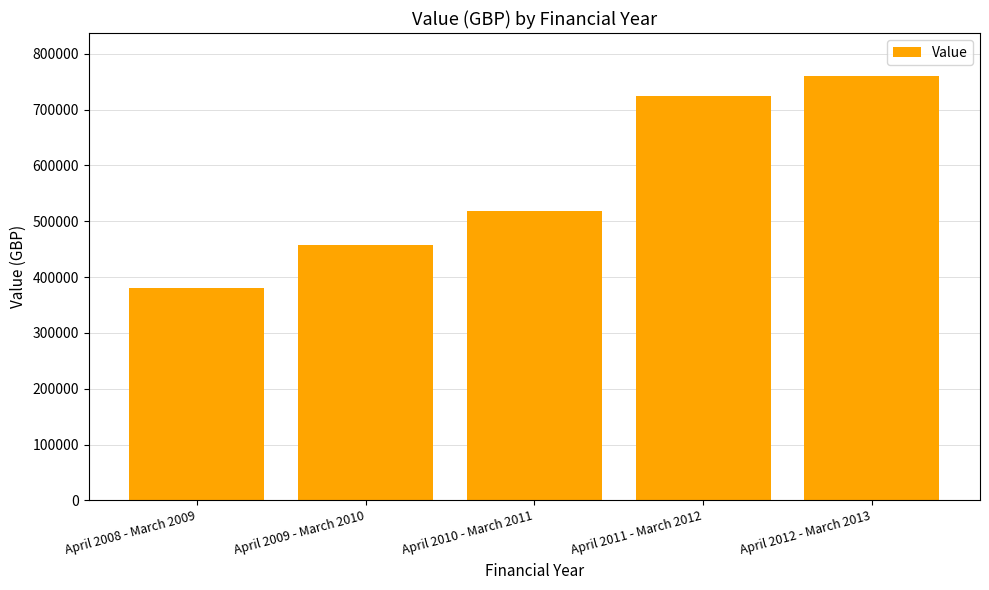

List the labels in order of value, smallest first.

April 2008 - March 2009, April 2009 - March 2010, April 2010 - March 2011, April 2011 - March 2012, April 2012 - March 2013